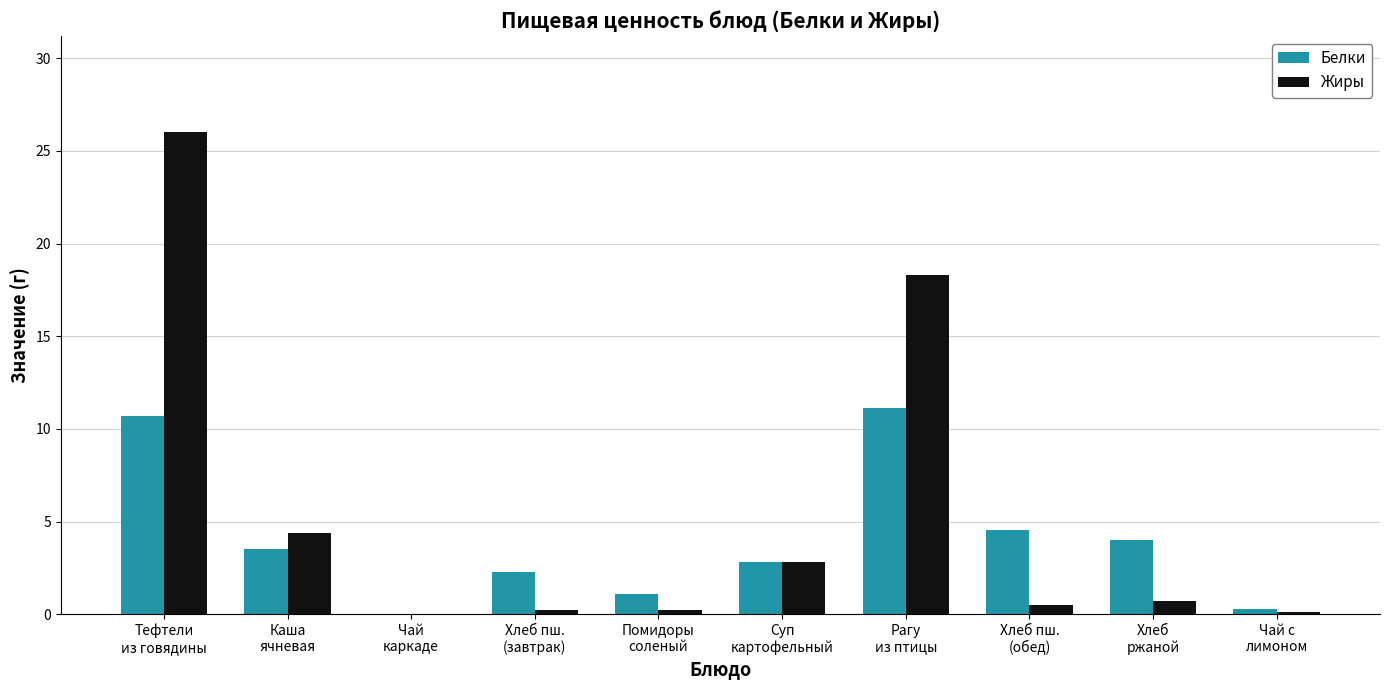

Which series has the largest total across all categories?

Жиры